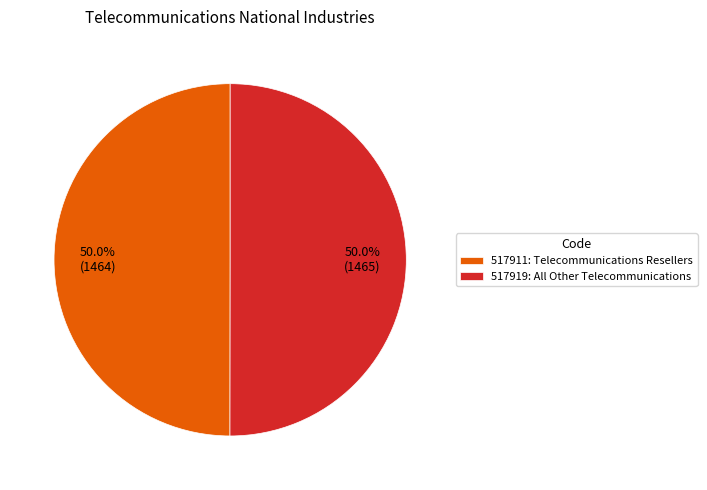

Approximately how many times larger is the value at 517911: Telecommunications Resellers compared to 517919: All Other Telecommunications?

1.0